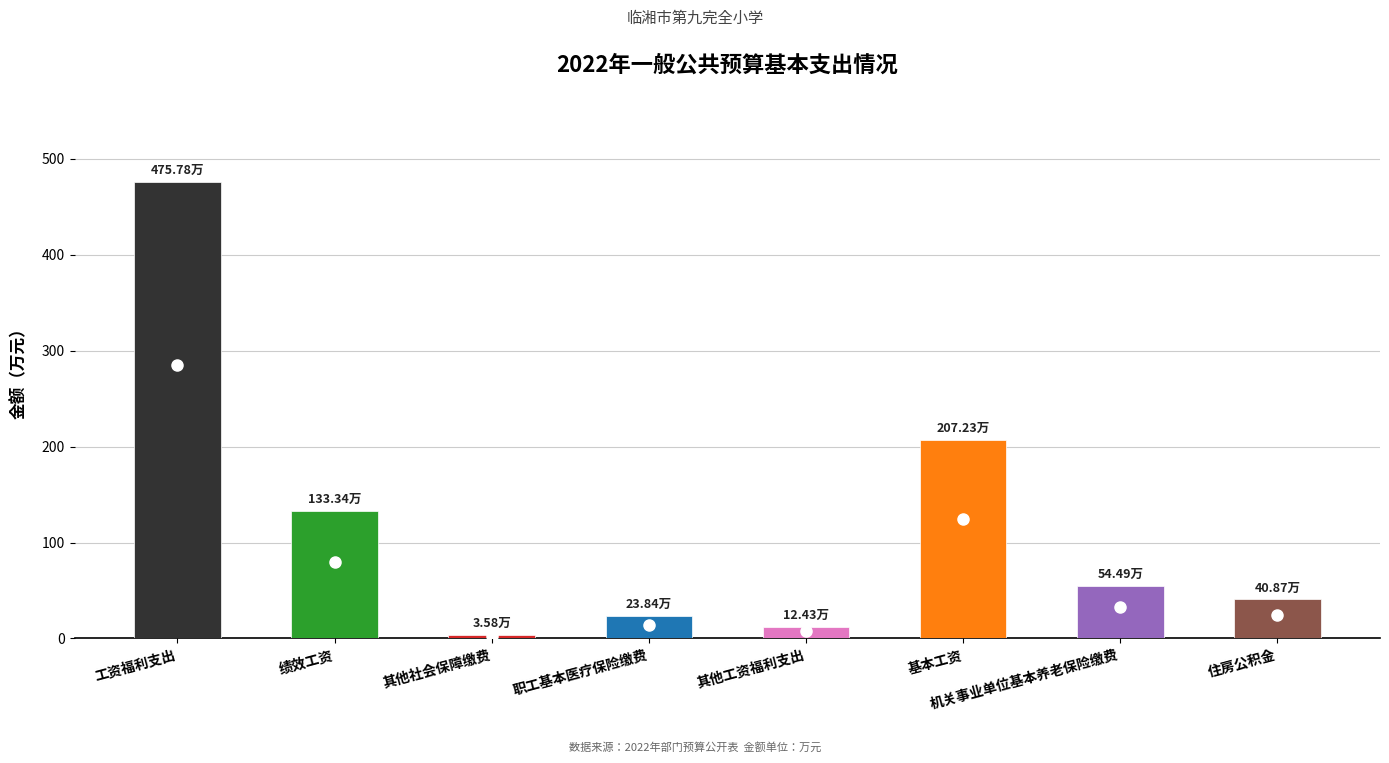

What is the sum of all values?

951.6